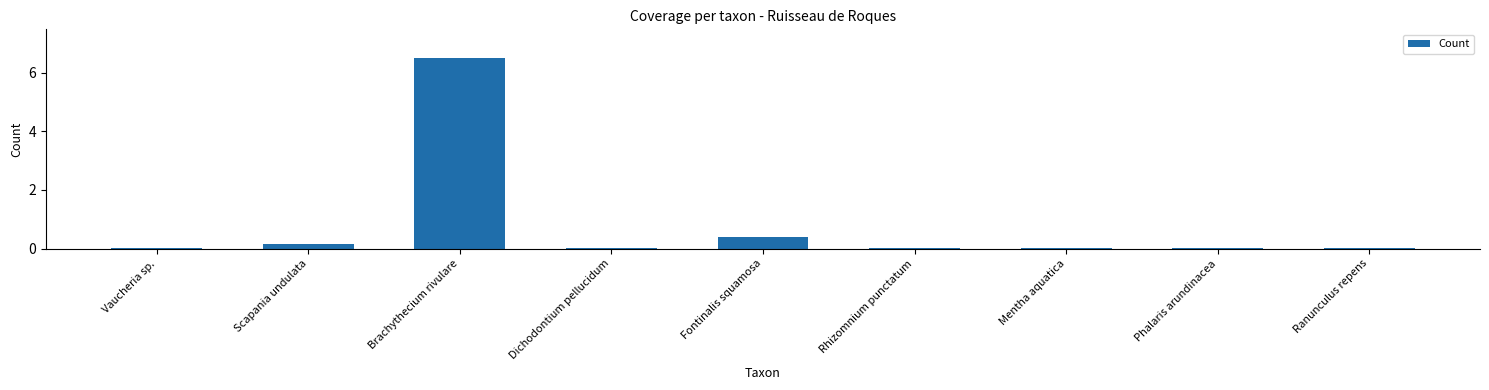

What is the maximum value shown in the chart?

6.5